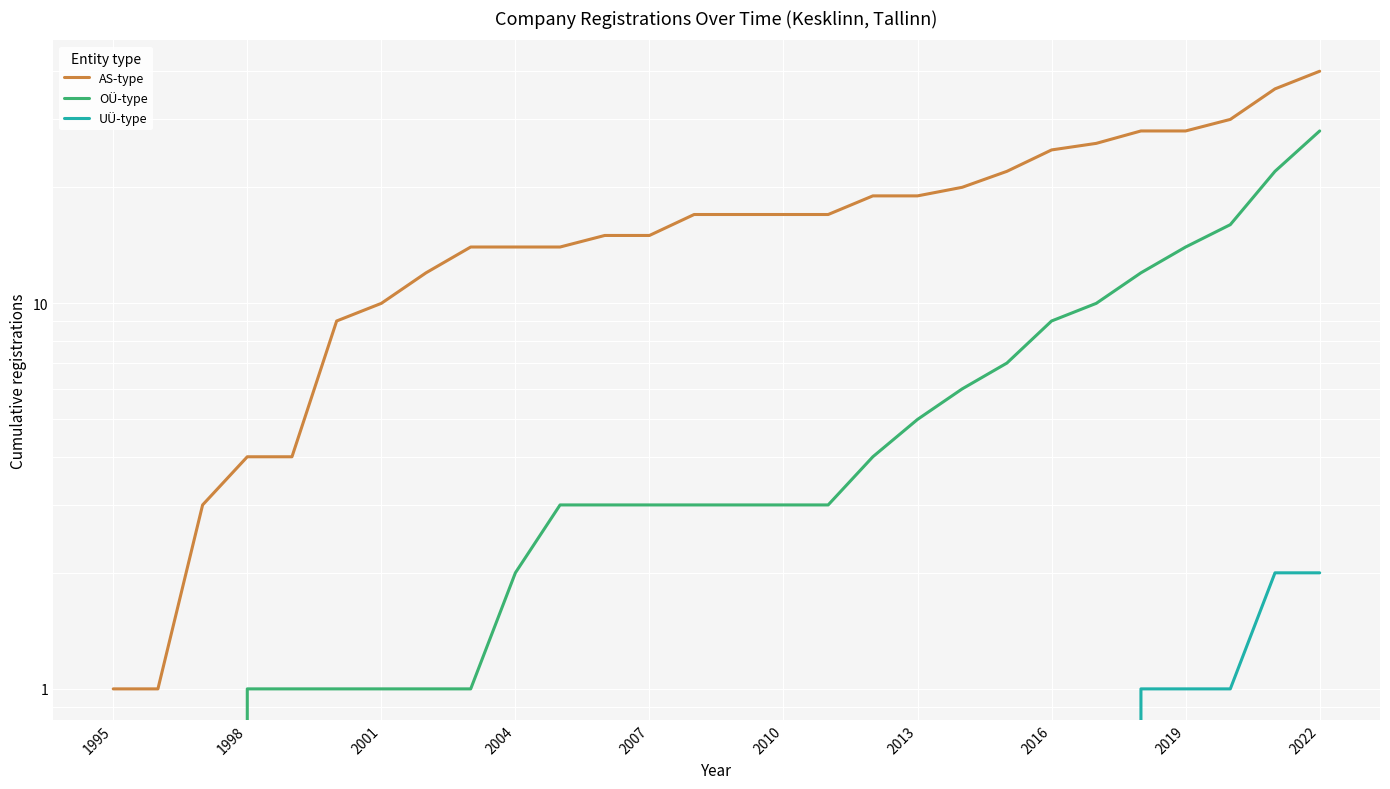

What is the highest value of the UÜ-type series?

2